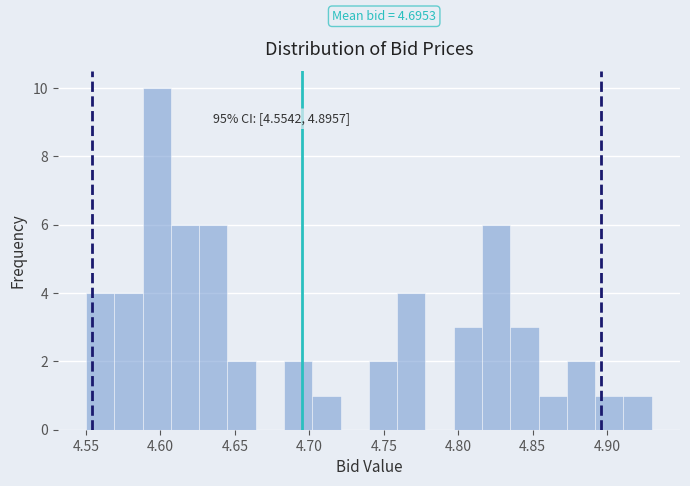

Around what value on the x-axis is the tallest bar? Give the approximate position of its centre, as read against the axis.

4.600